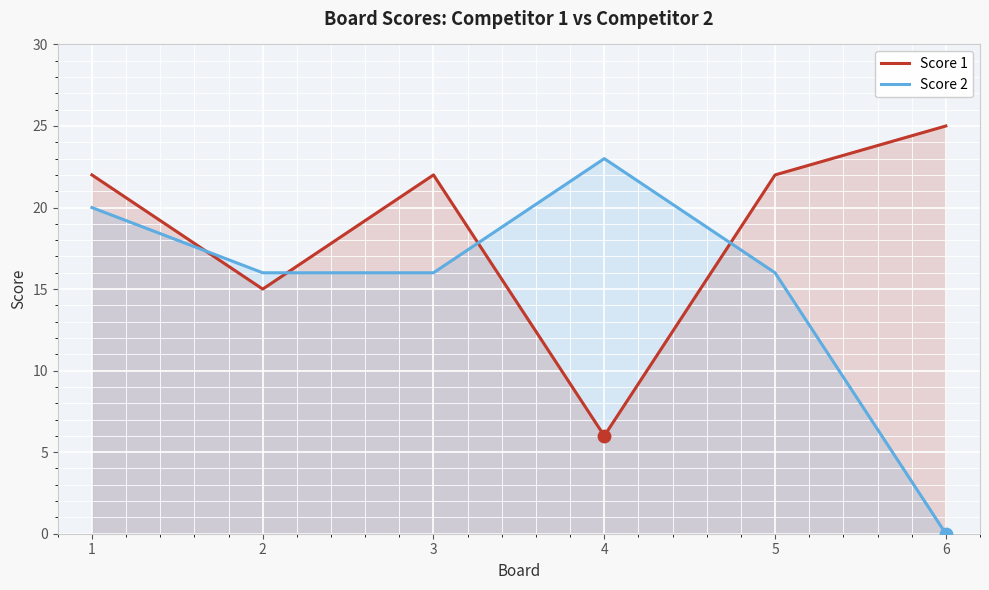

At which category is the sum across all series the highest?

1